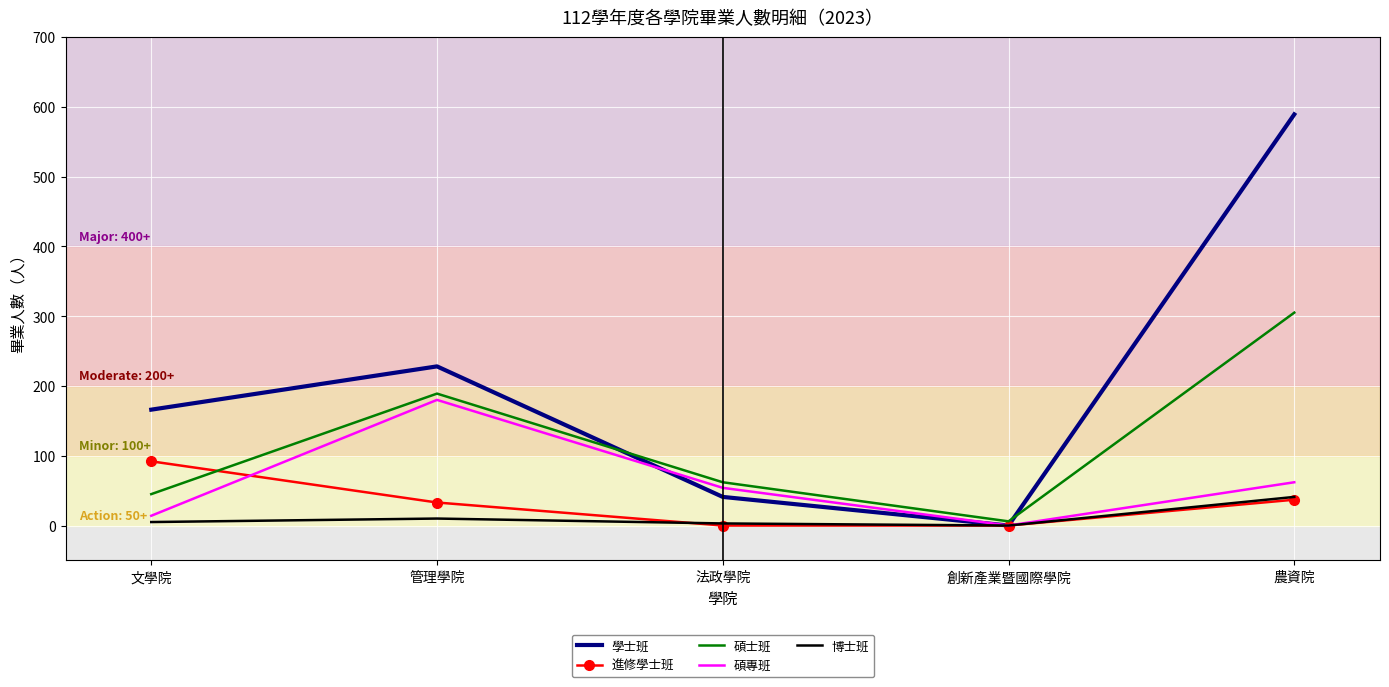

The value of 進修學士班 at 創新產業暨國際學院 is 0. True or false?

True